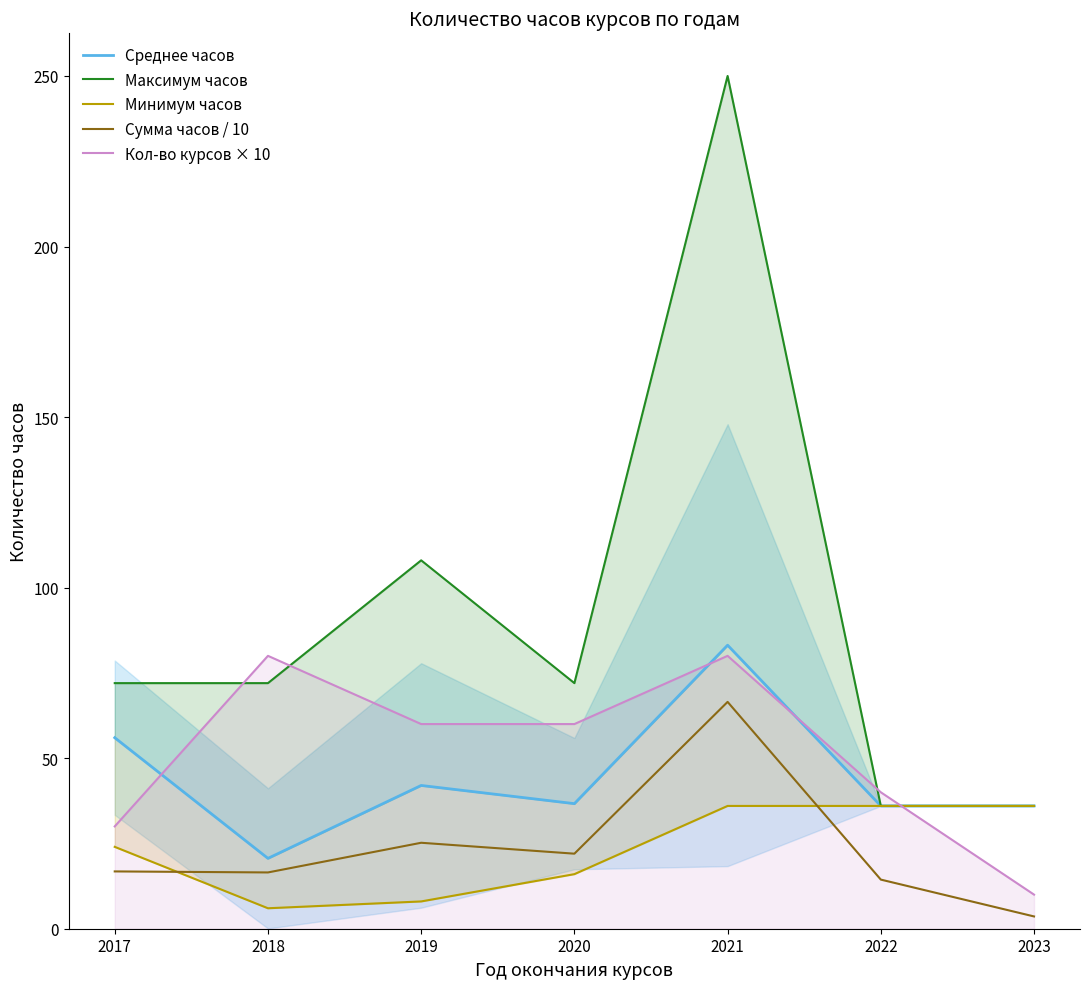

List the labels in order of Минимум часов value, smallest first.

2018, 2019, 2020, 2017, 2021, 2022, 2023